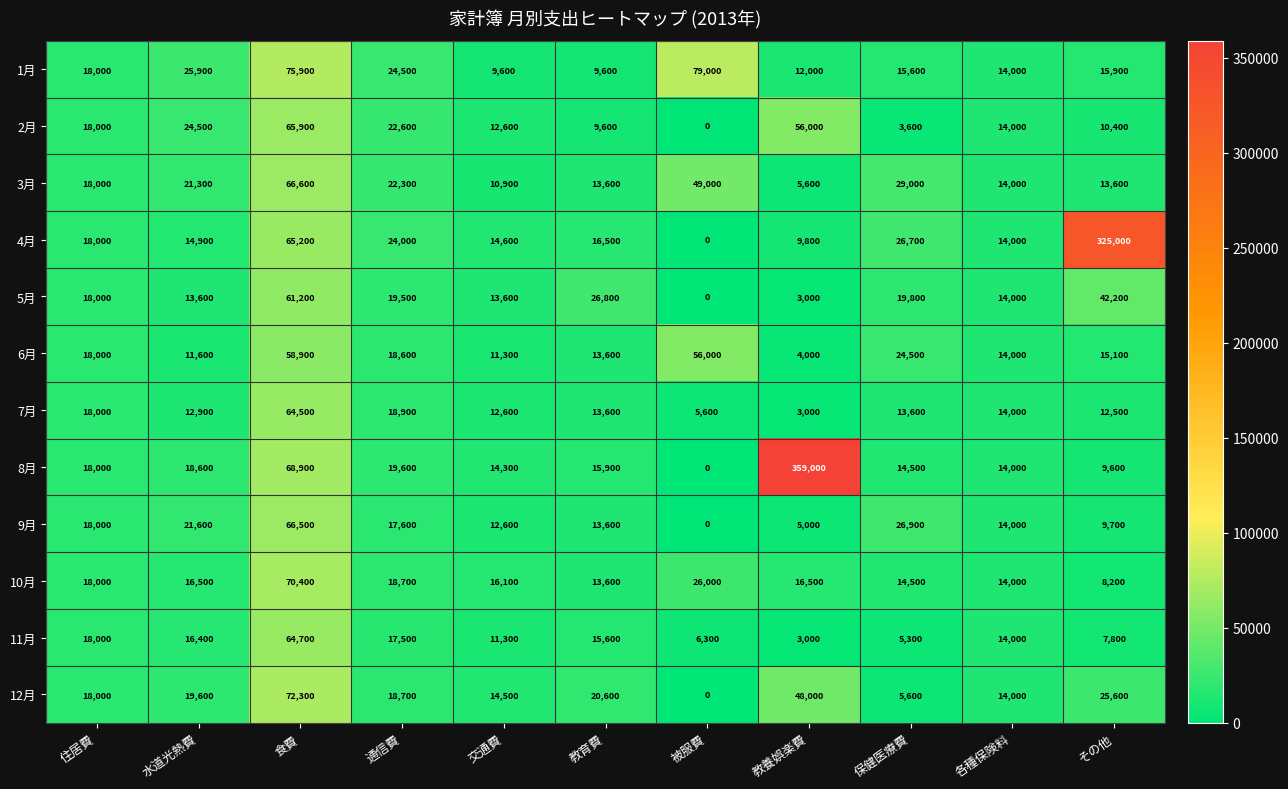

The value of 11月 at 教養娯楽費 is 4874. True or false?

False